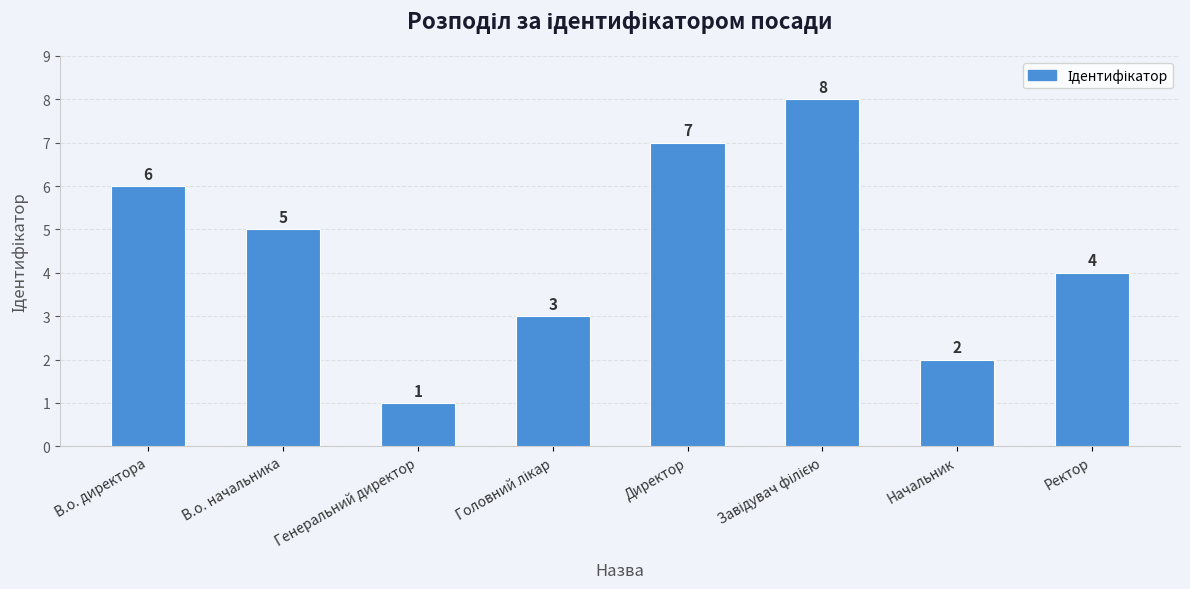

At which category does the chart reach its minimum across all series?

Генеральний директор